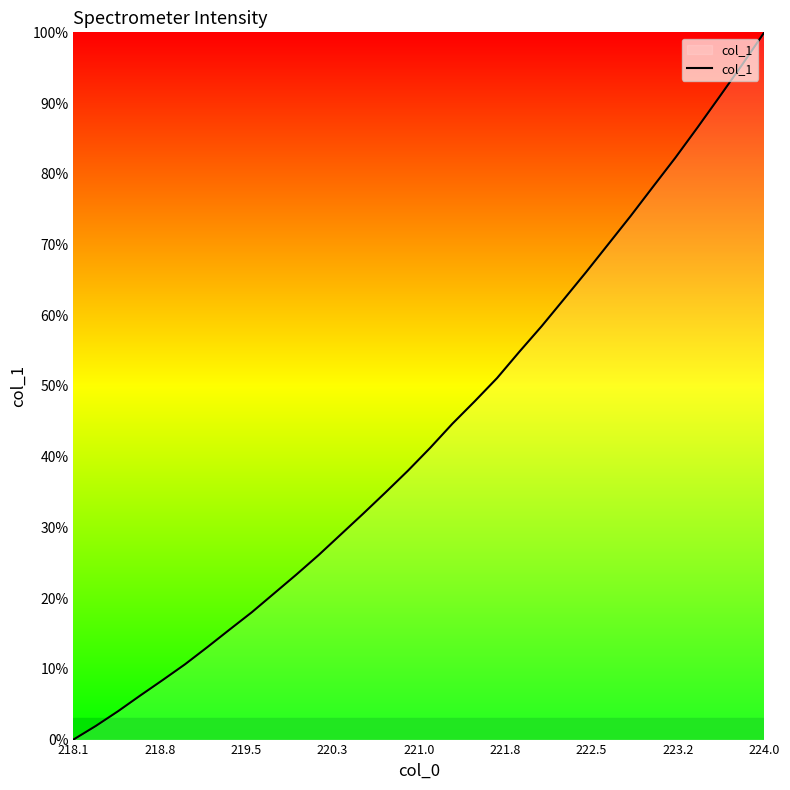

Does the chart display data point markers on the line(s)?

No